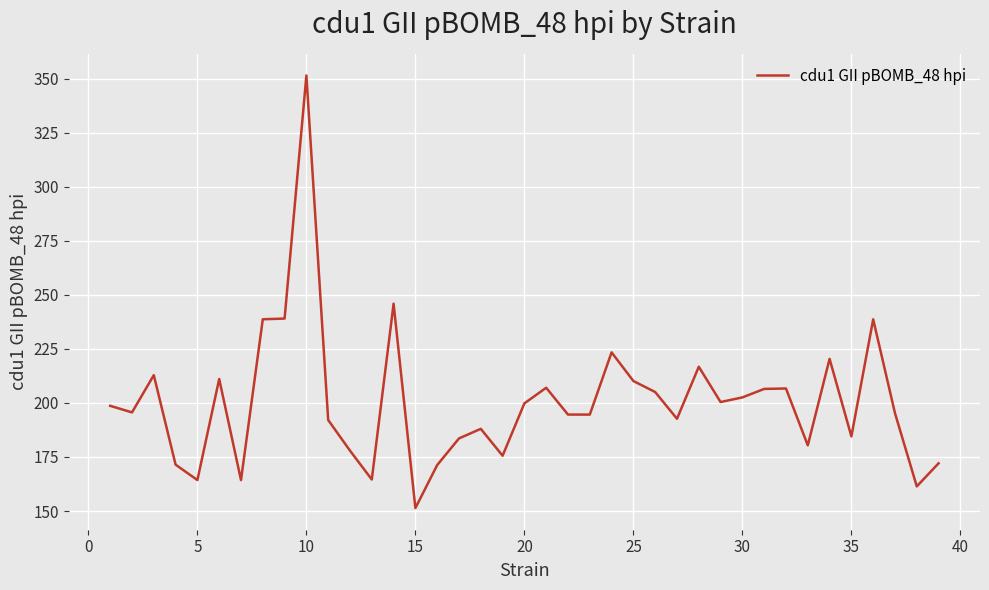

What is the minimum value shown in the chart?

151.3